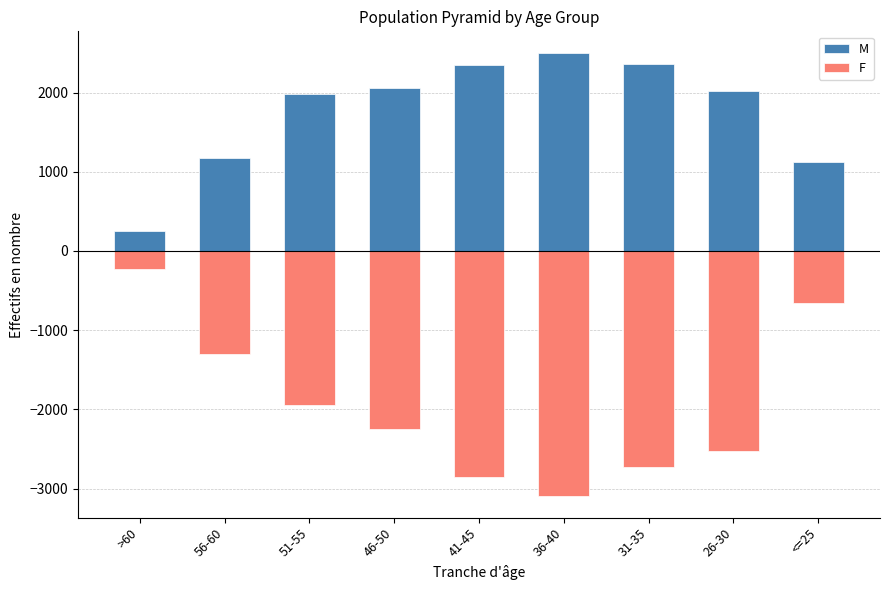

What is the label of the 4th bar from the right?

36-40